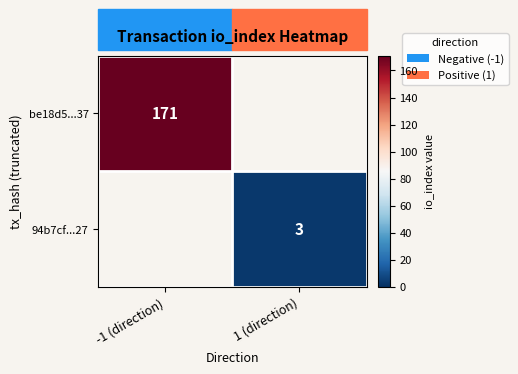

True or false: 94b7cf...27 has a value of 1 at 1 (direction).

False